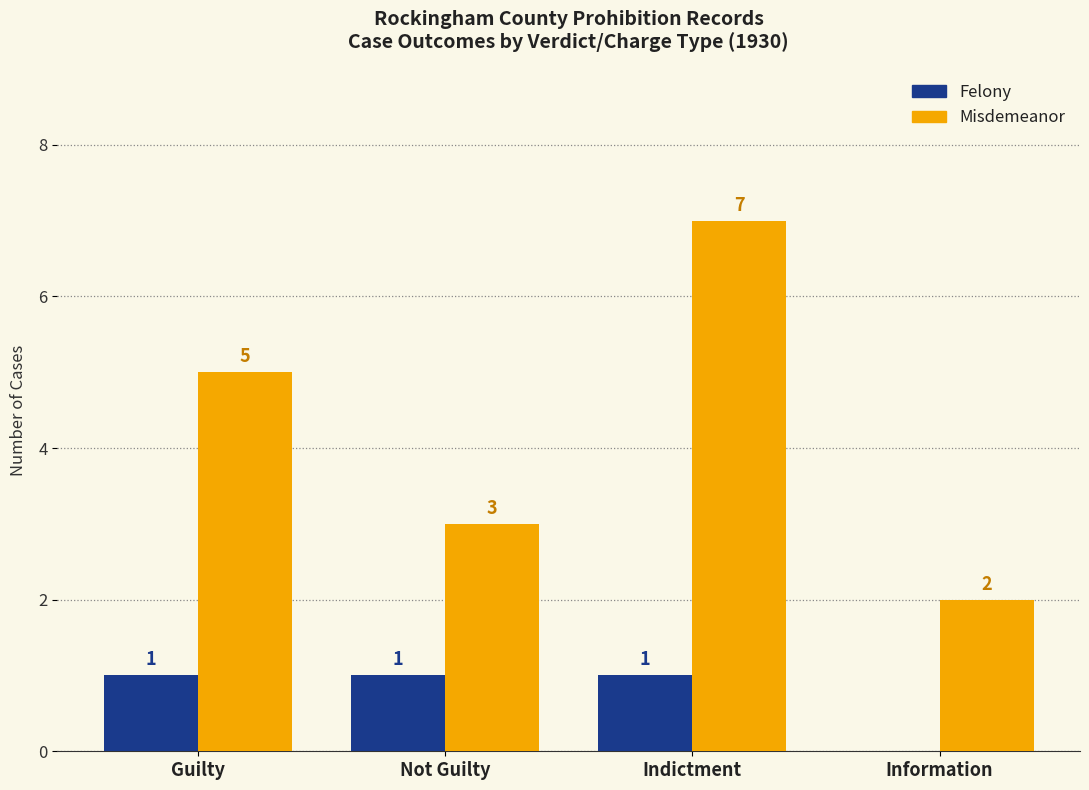

At which label is Felony closest to 0?

Information